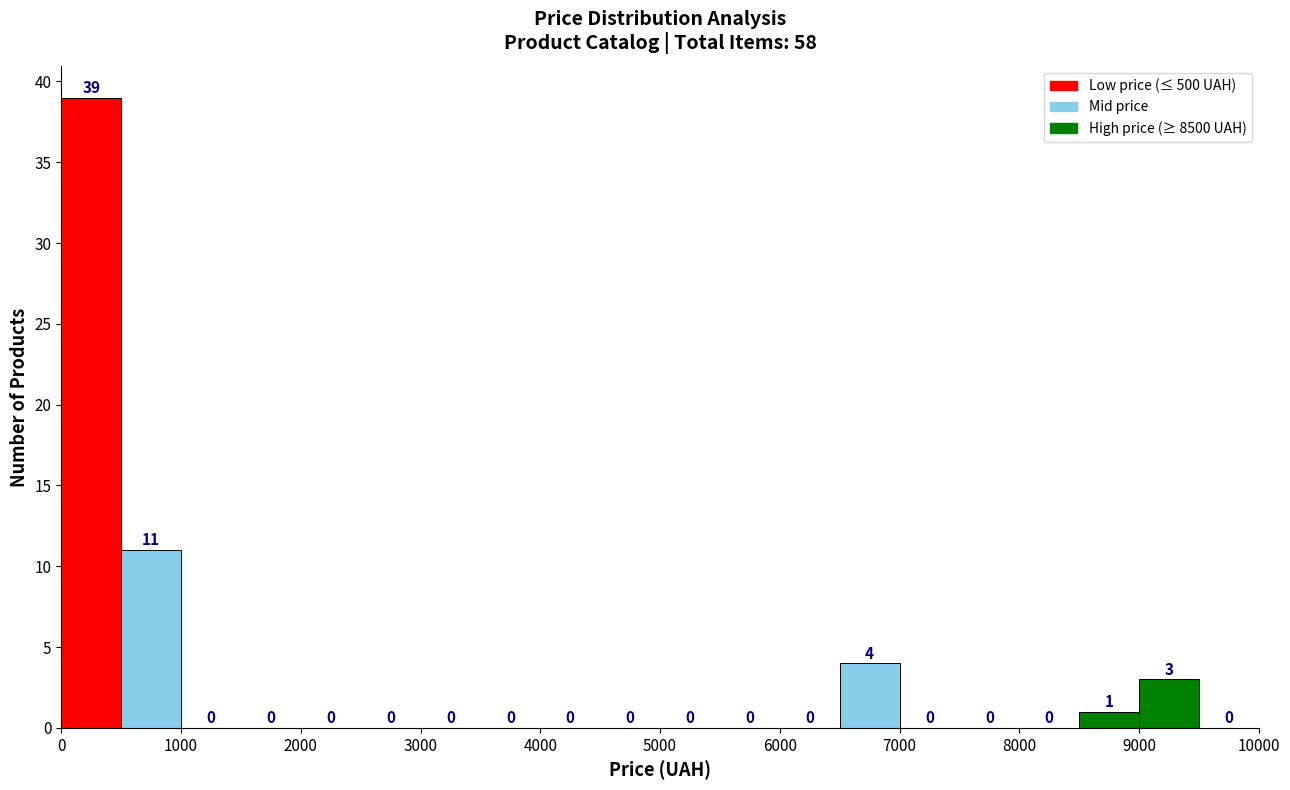

How tall is the bar that spans 9000 to 9500 on the x-axis?

3